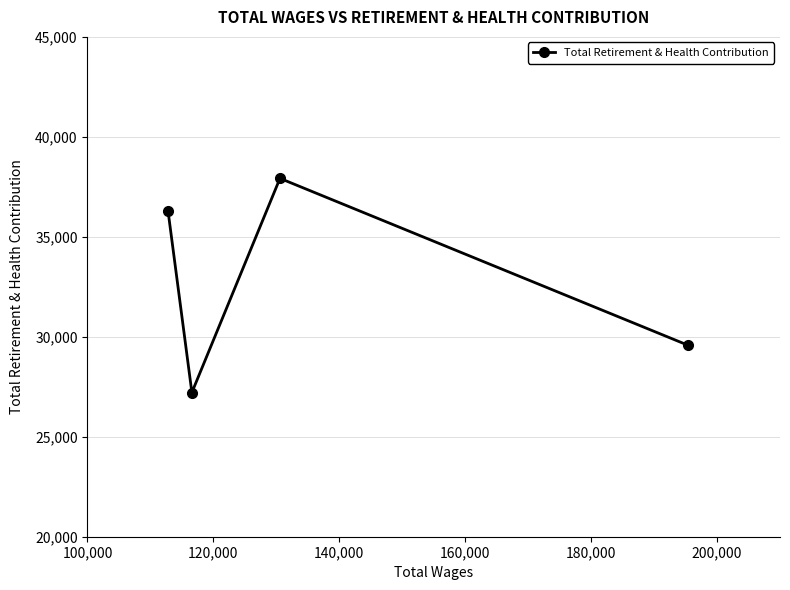

How many values exceed 36296?

1